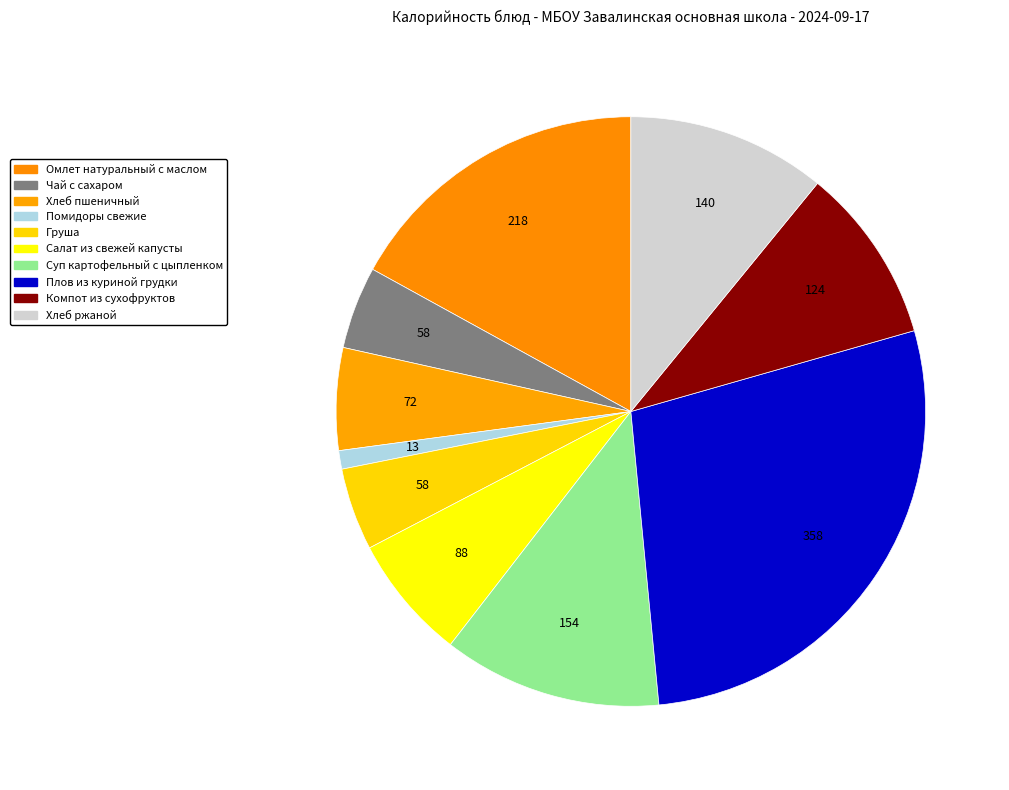

Does Плов из куриной грудки account for over 50% of the chart?

No